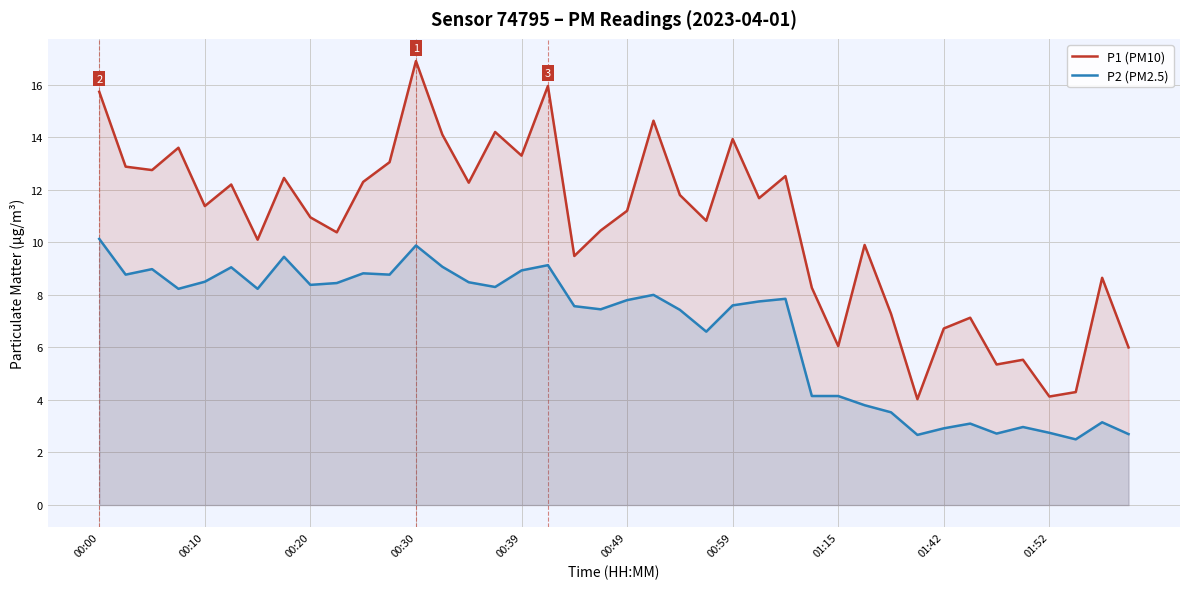

What is the total value across all series at 00:30?

26.8